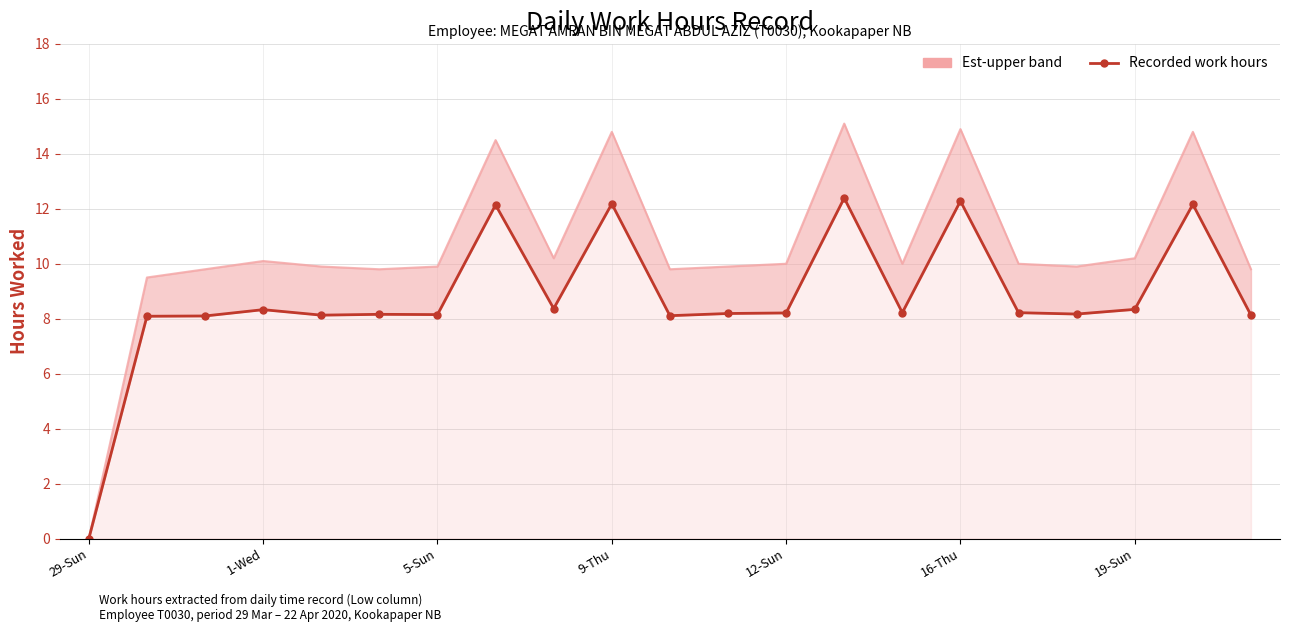

Which series changed the most between 12-Sun and 9?

Est-upper band